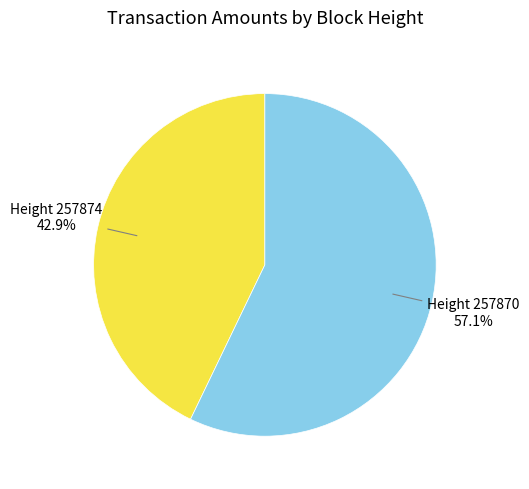

How many segments does this pie chart have?

2